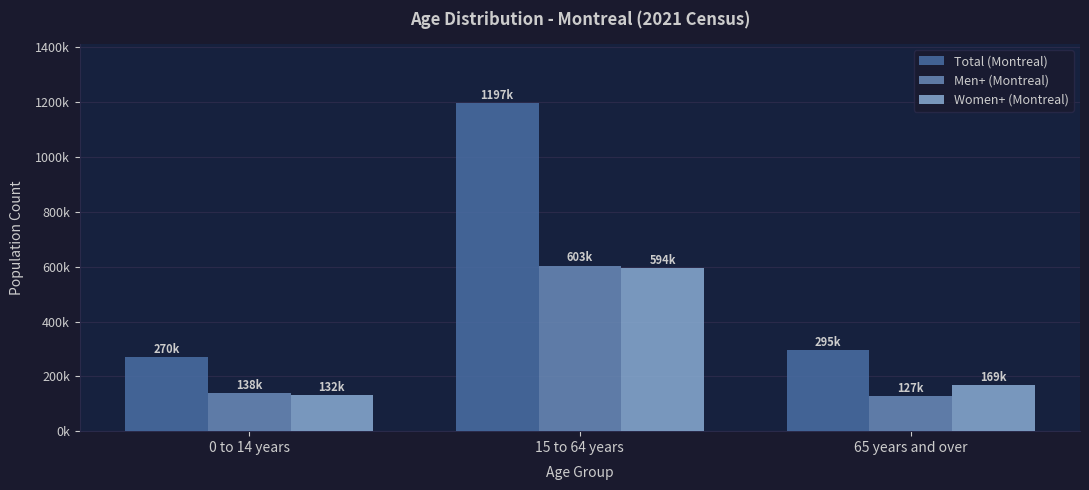

Which has a higher value, 65 years and over or 0 to 14 years?

65 years and over